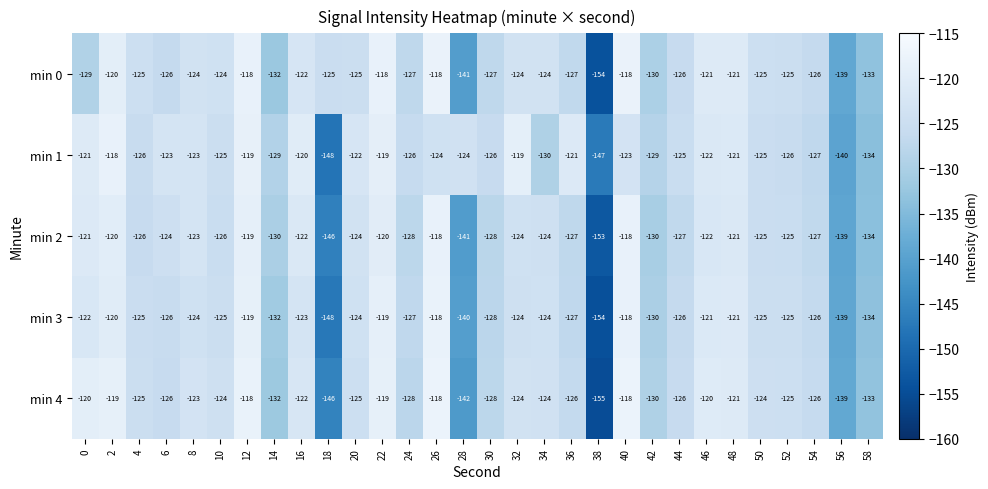

What is the minimum value shown in the chart?

-155